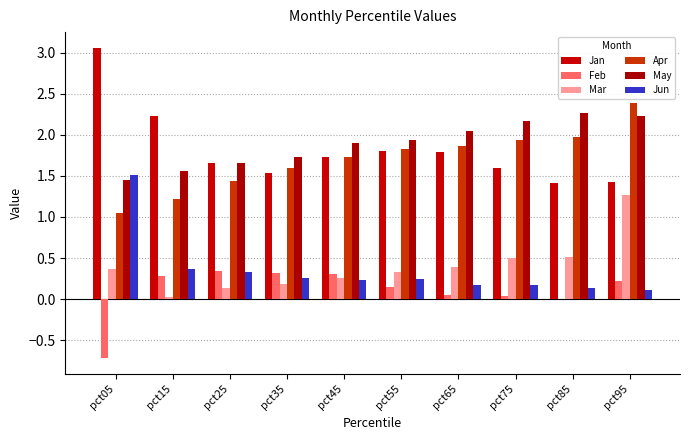

What is the value of the May bar at the 10th from the left?

2.2